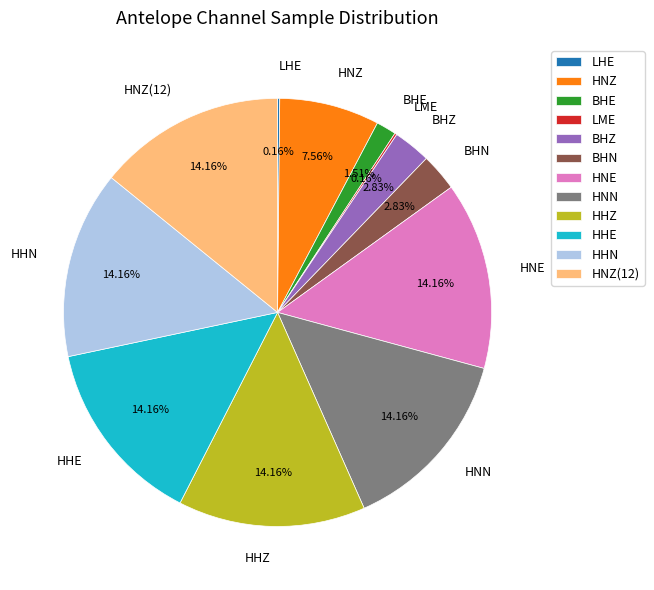

Which has a higher value, BHE or HNE?

HNE